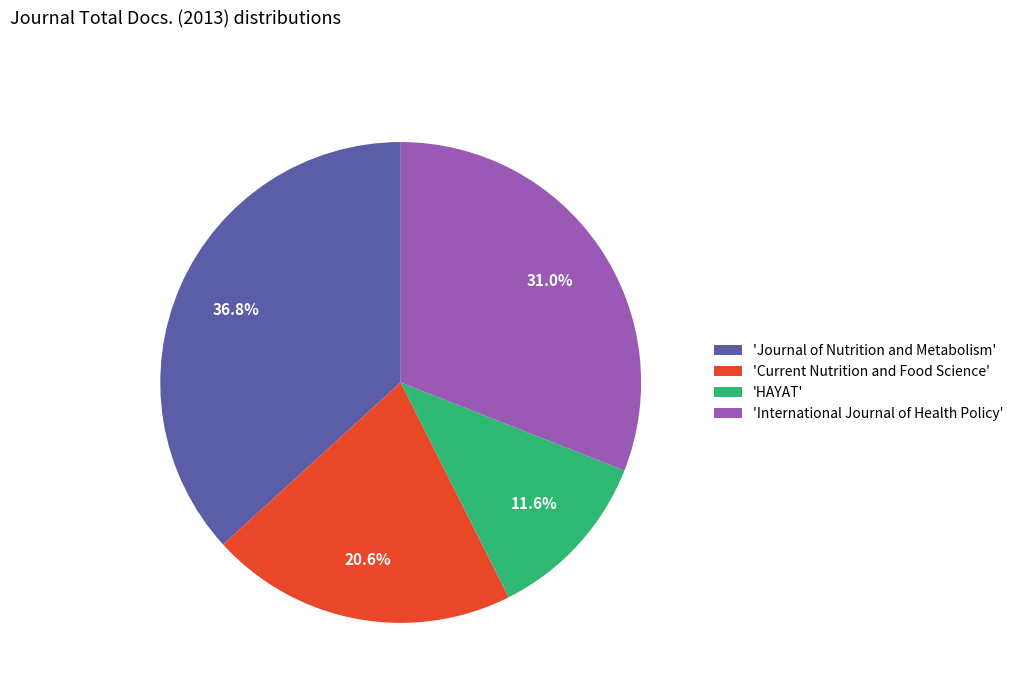

What portion of the pie excludes 'Journal of Nutrition and Metabolism'?

63.2%